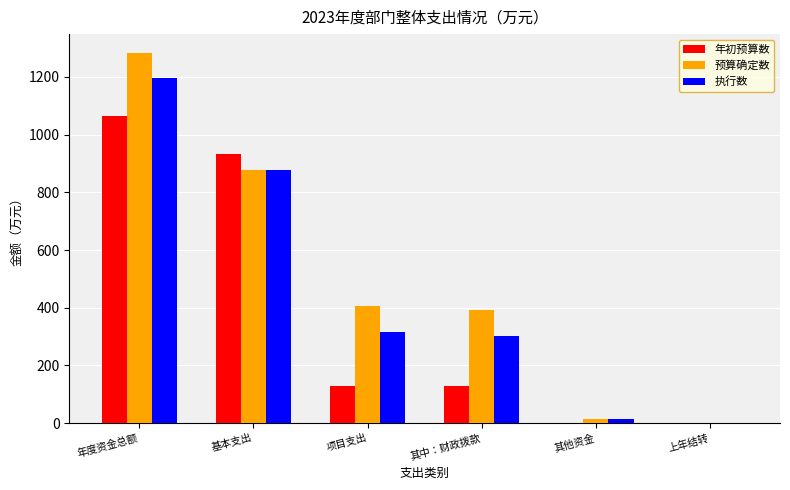

How many groups of bars are there?

6